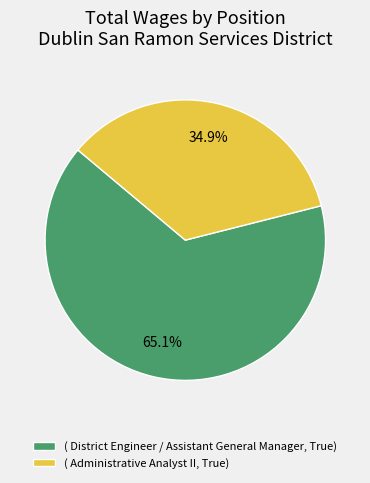

Do ( District Engineer / Assistant General Manager, True) and ( Administrative Analyst II, True) together represent more than half of the pie?

Yes